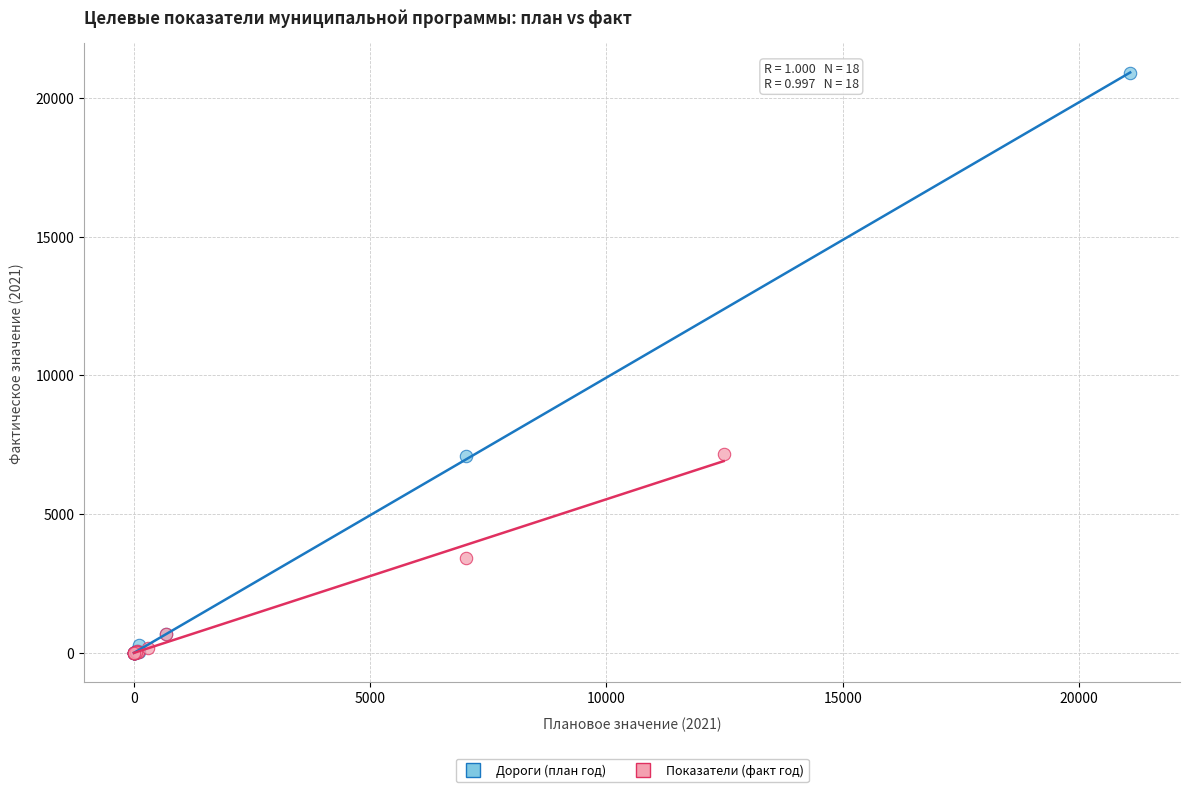

Which series contains the highest Y value?

Дороги (план год)